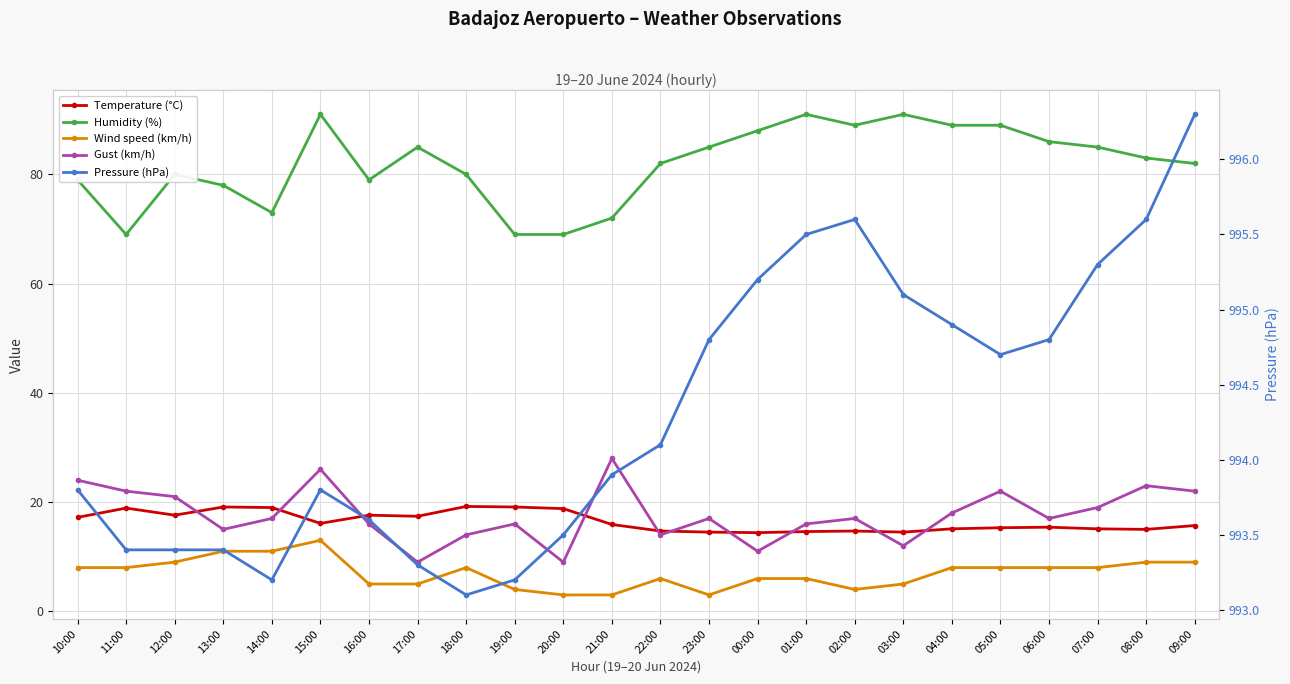

Rank the categories by Humidity (%) value from lowest to highest.

11:00, 19:00, 20:00, 21:00, 14:00, 13:00, 10:00, 16:00, 12:00, 18:00, 22:00, 09:00, 08:00, 17:00, 23:00, 07:00, 06:00, 00:00, 02:00, 04:00, 05:00, 15:00, 01:00, 03:00